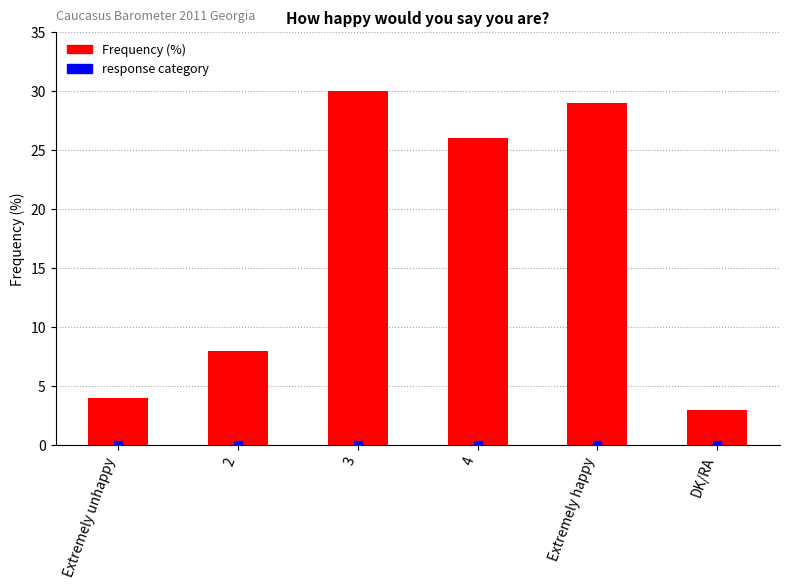

At which label is the value closest to 16?

2